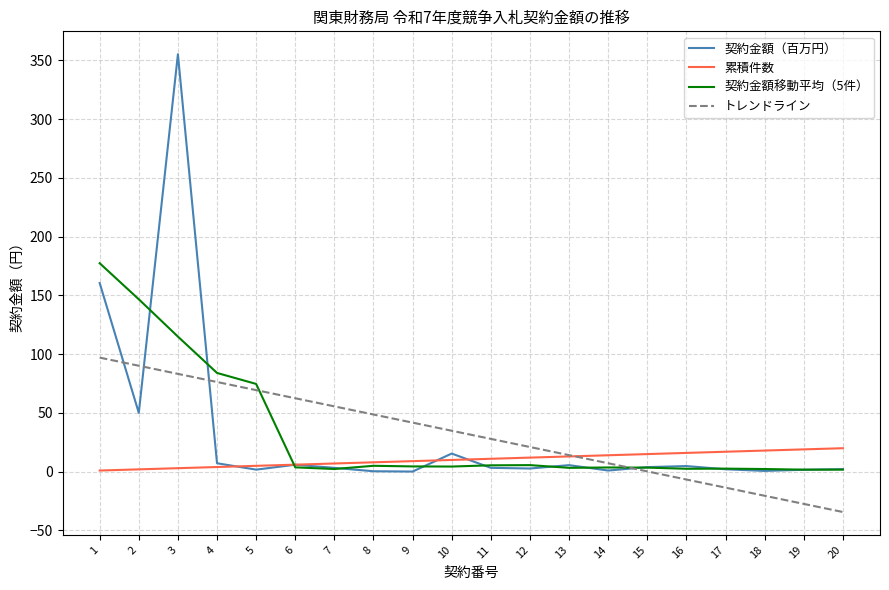

Which series changed the most between 8 and 20?

トレンドライン